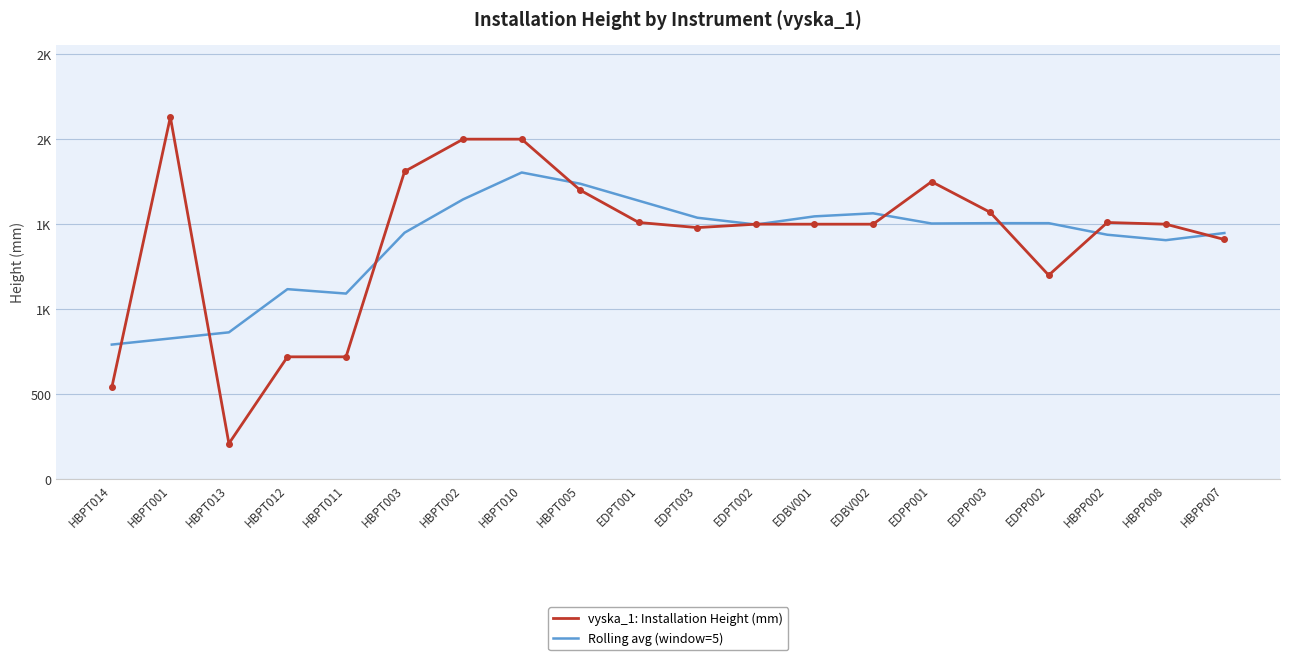

Reading right to left, transcribe all the data shown in this chart.

vyska_1: Installation Height (mm): 1410	1500	1510	1200	1570	1750	1500	1500	1500	1480	1510	1700	2000	2000	1810	720	720	210	2130	540
Rolling avg (window=5): 1448	1406	1438	1506	1506	1504	1564	1546	1498	1538	1638	1738	1804	1646	1450	1092	1118	864	828	792